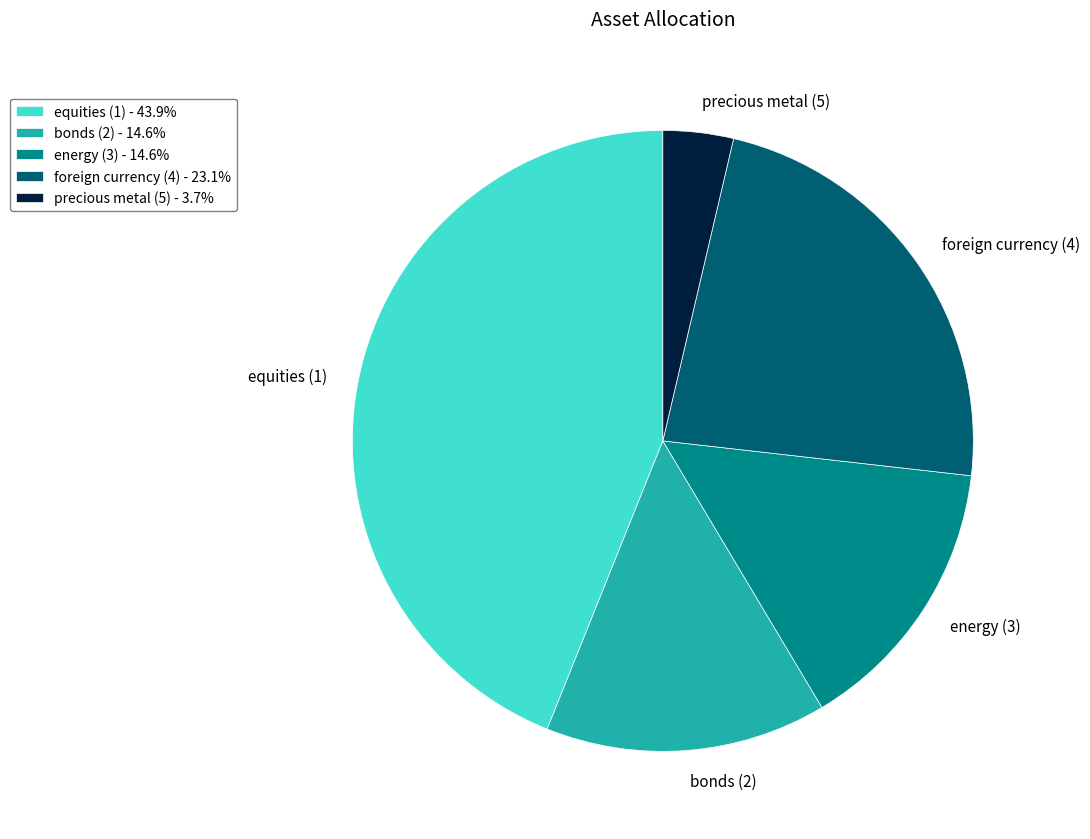

Which category has the biggest portion of the pie?

equities (1)